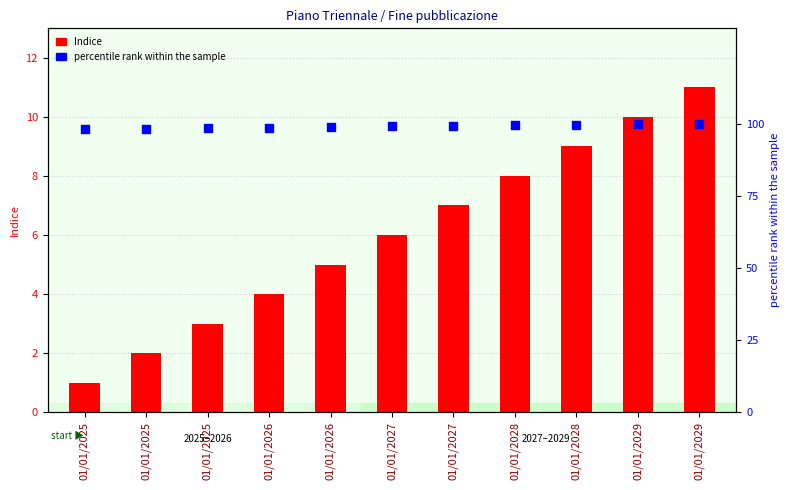

What is the total value across all series at 01/01/2027?

105.0